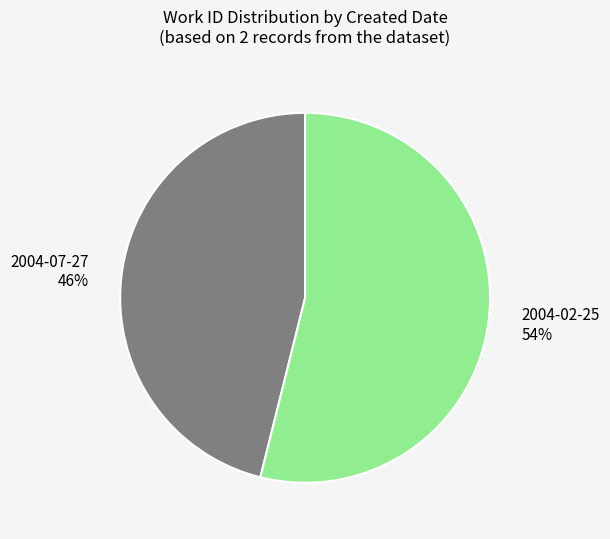

To the nearest percent, what percentage of the pie is 2004-02-25?

54%